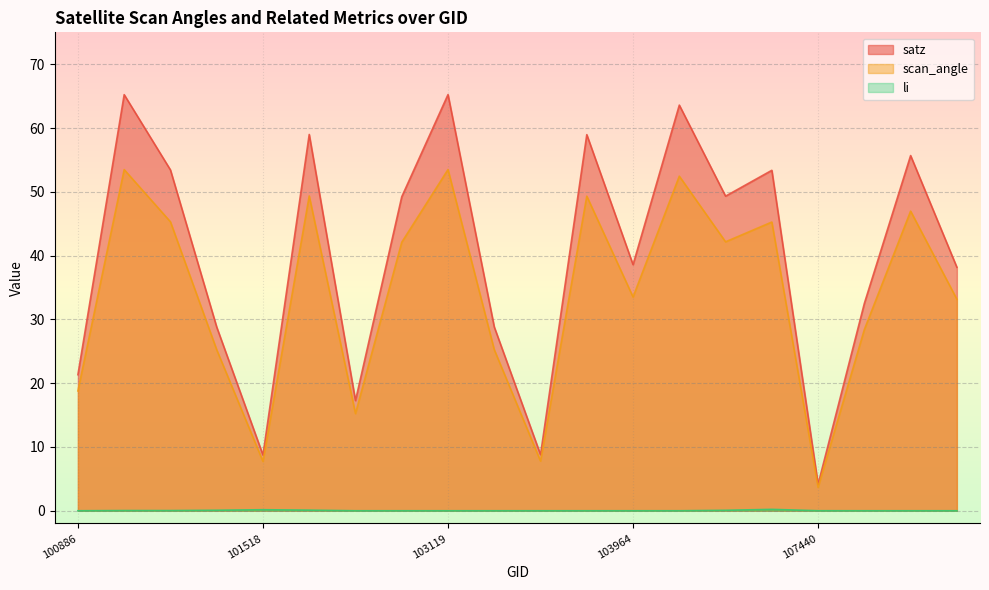

Which series has the widest spread of values?

satz